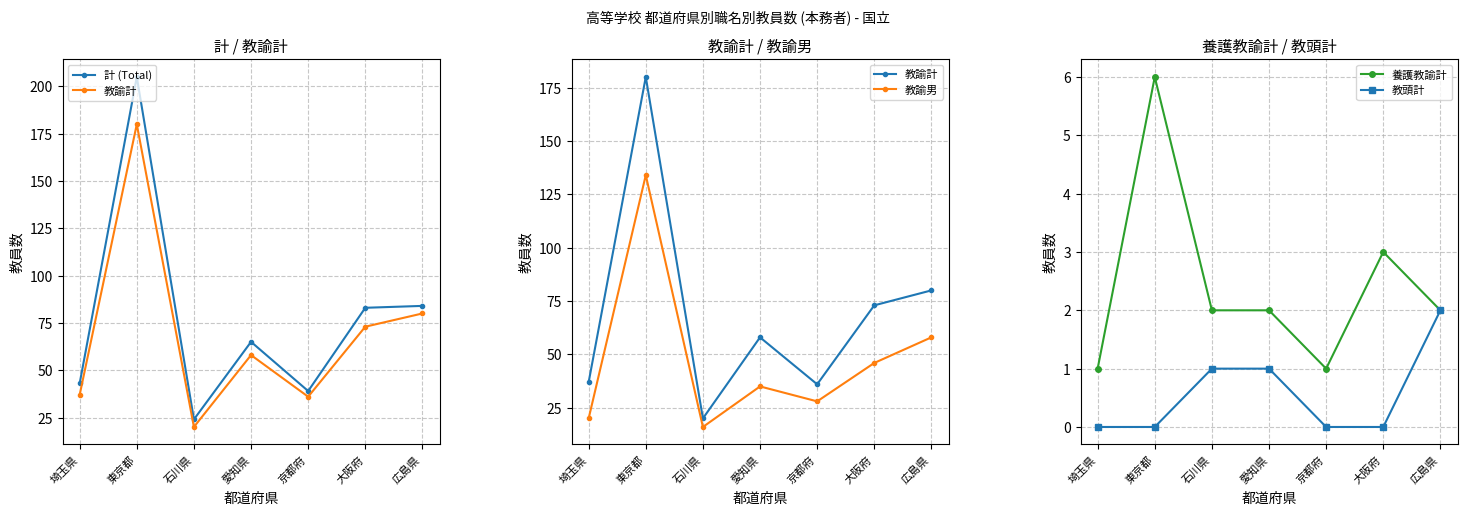

Which series has the largest total across all categories?

計 (Total)